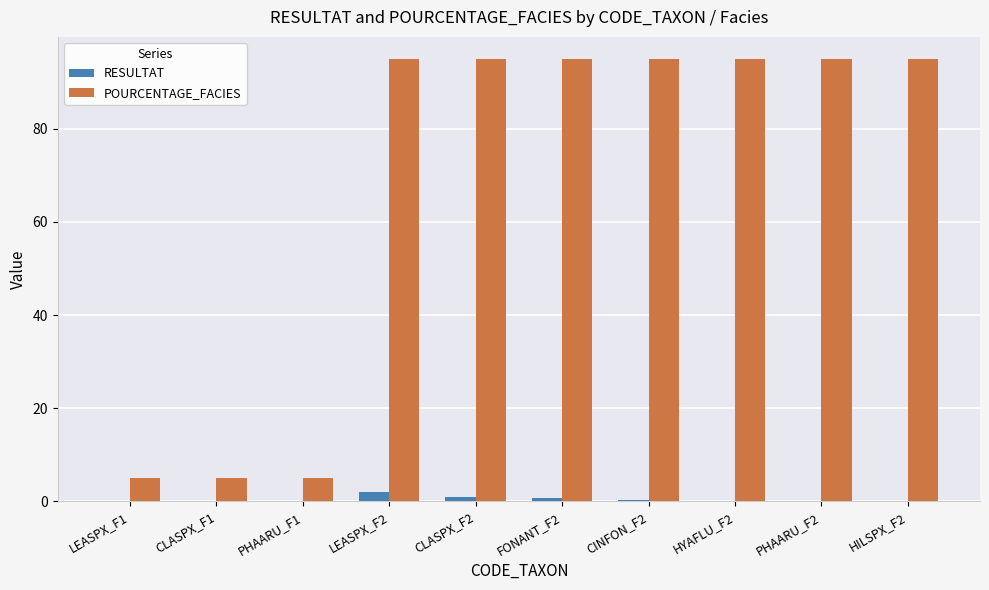

What is the maximum value shown in the chart?

95.0